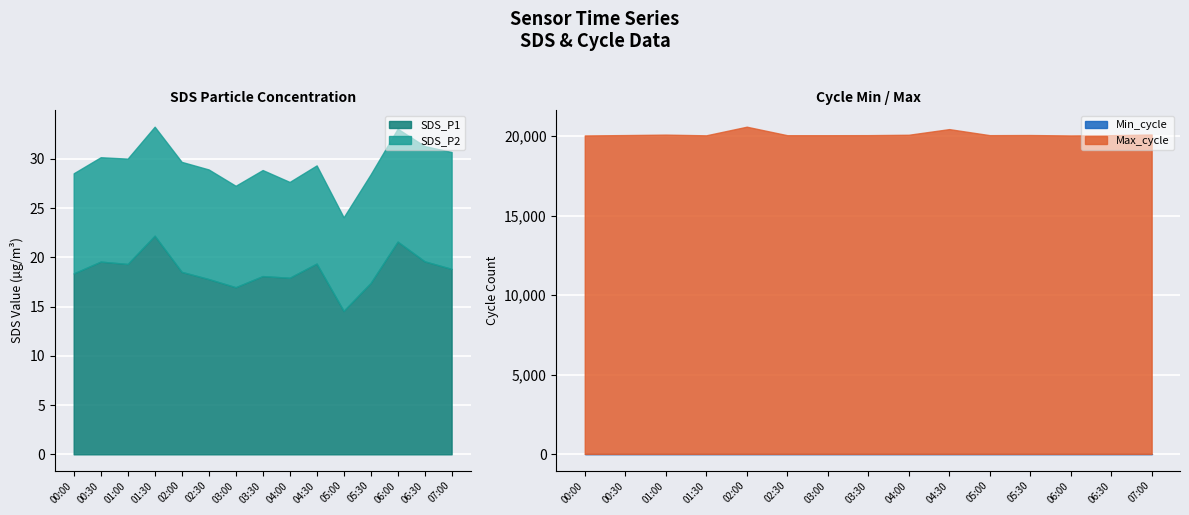

Which series has the largest total across all categories?

Max_cycle